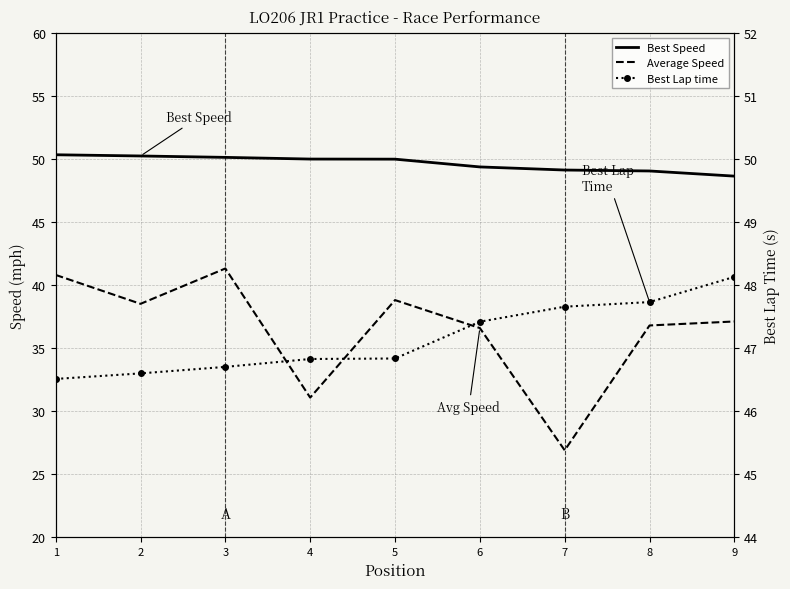

How many lines are shown in the chart?

3